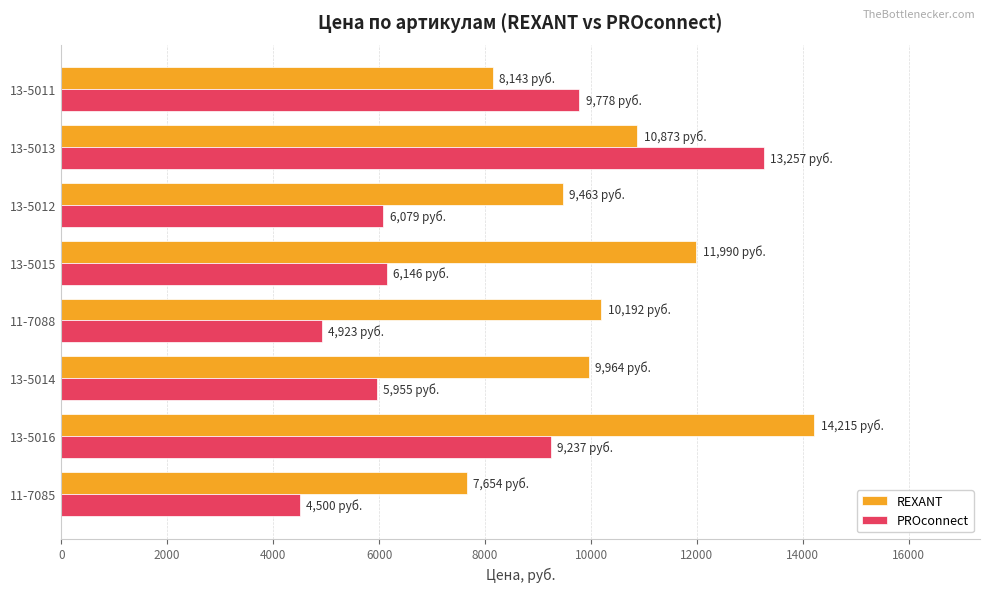

Which series has the largest total across all categories?

REXANT